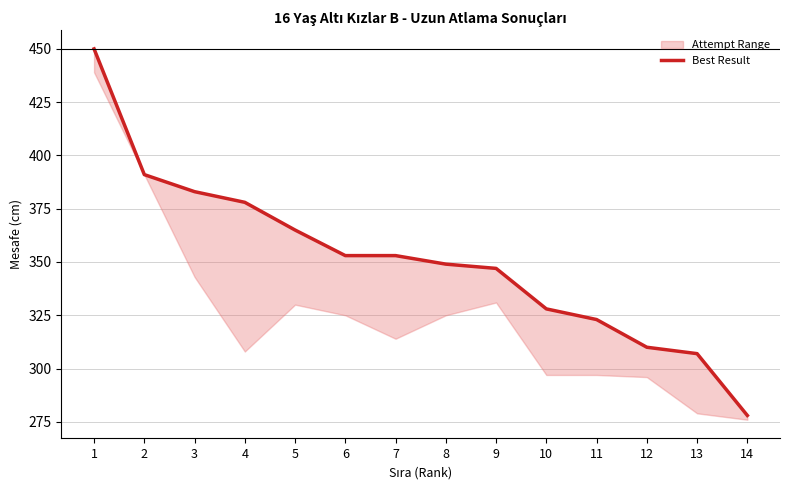

True or false: the data shows 328 at 10.

True